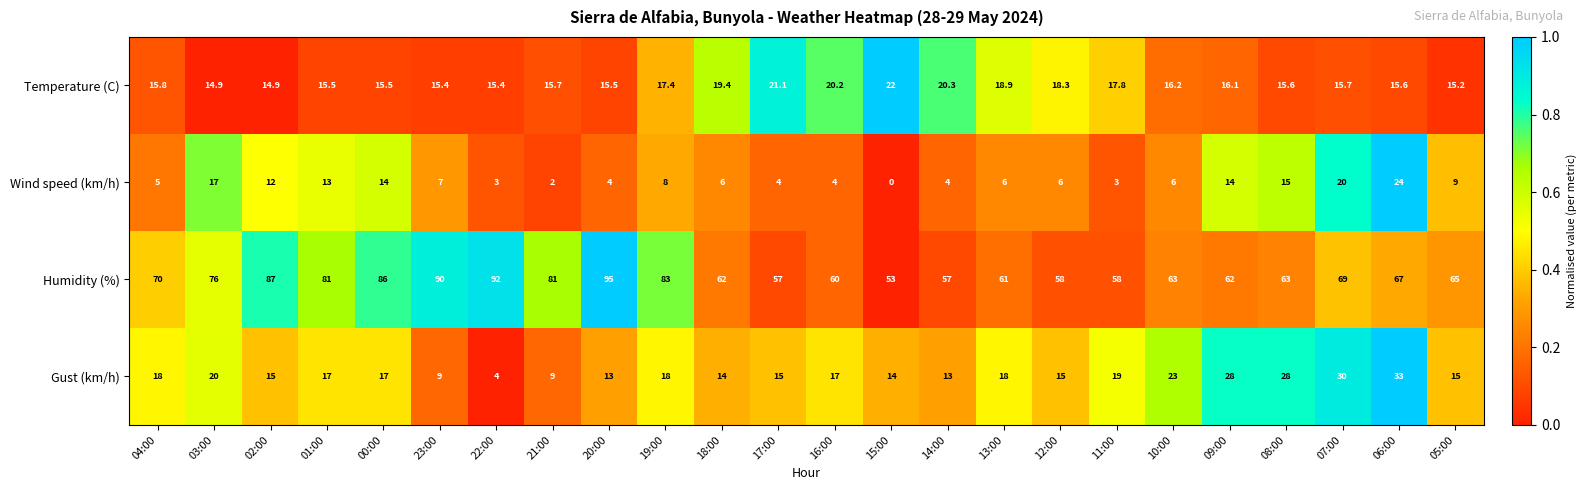

True or false: Gust (km/h) has a value of 39.8 at 08:00.

False